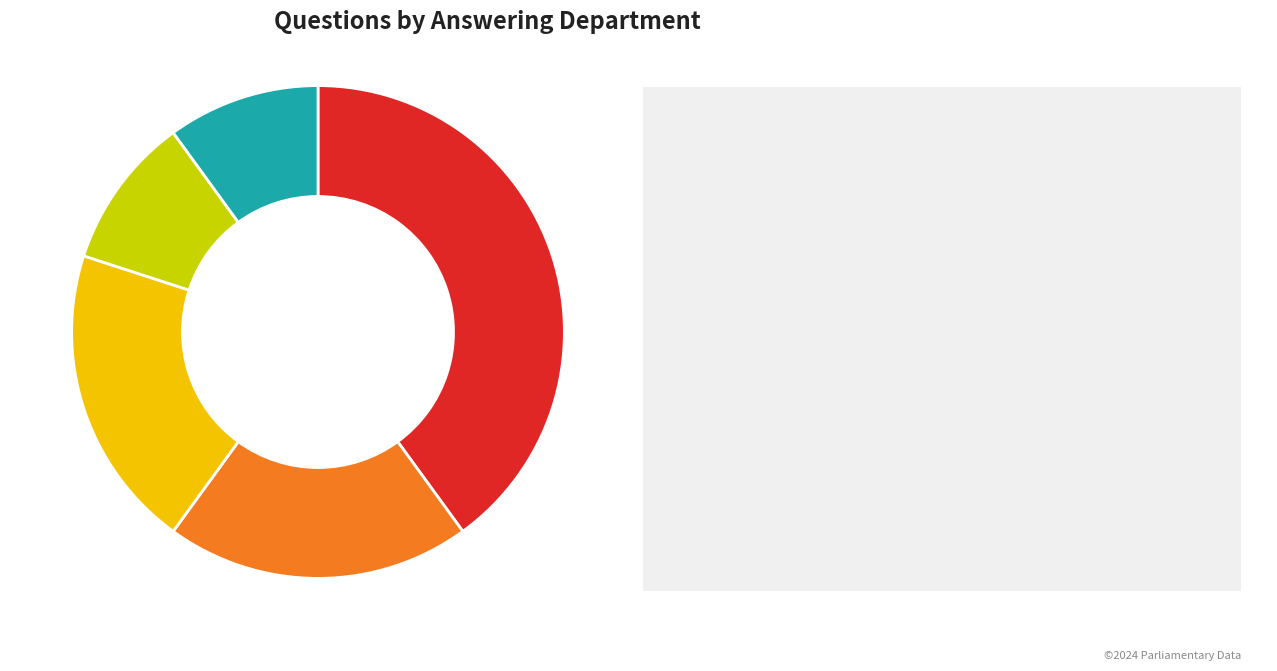

How many slices are in this pie chart?

5